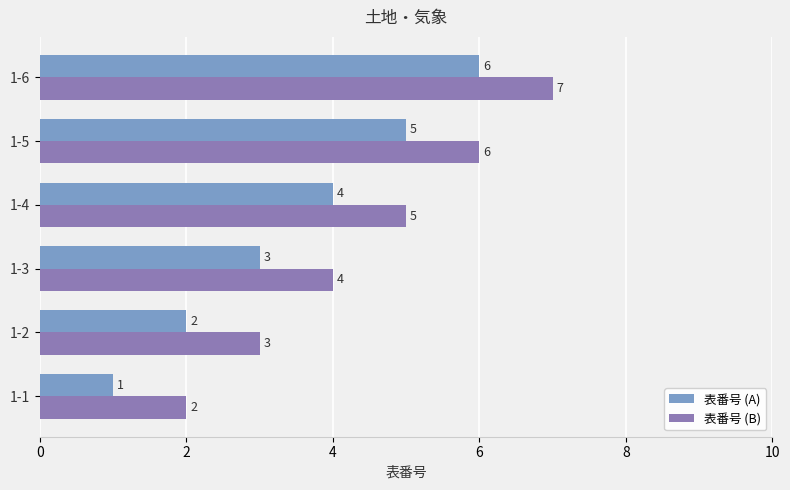

Which category has the highest value in the 表番号 (B) series?

1-6